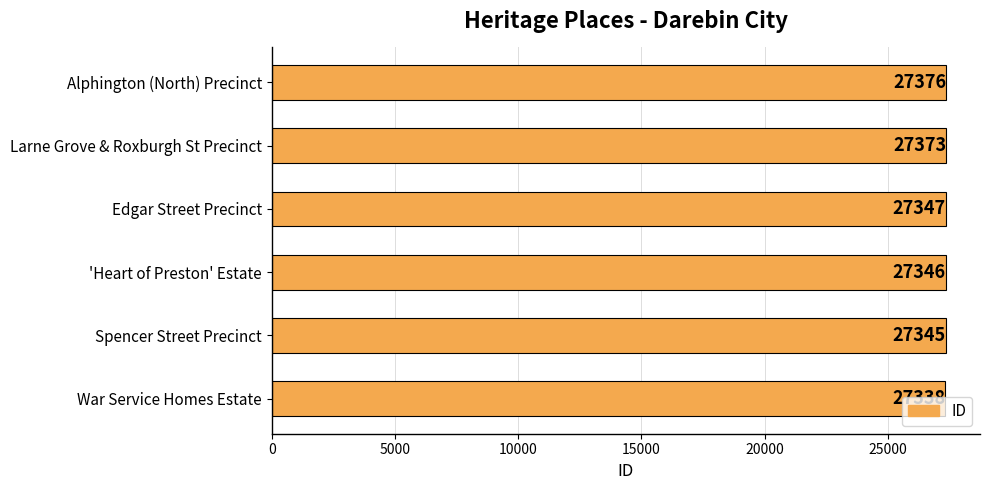

Rank the categories by value from lowest to highest.

War Service Homes Estate, Spencer Street Precinct, 'Heart of Preston' Estate, Edgar Street Precinct, Larne Grove & Roxburgh St Precinct, Alphington (North) Precinct